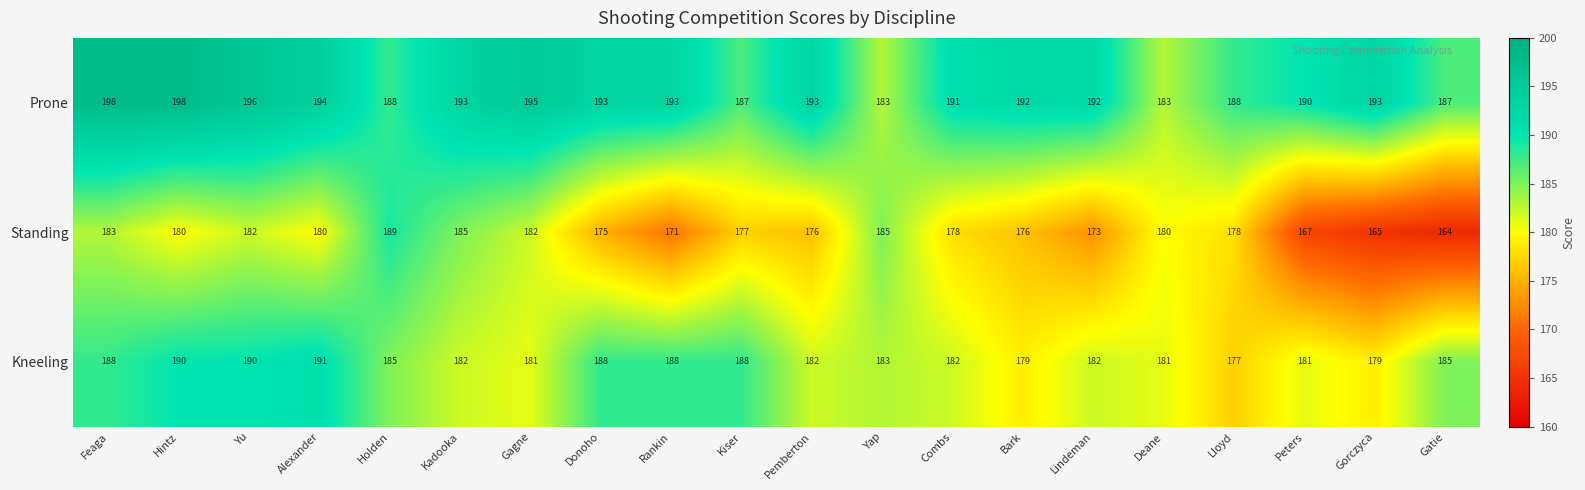

The value of Prone at Peters is 289. True or false?

False